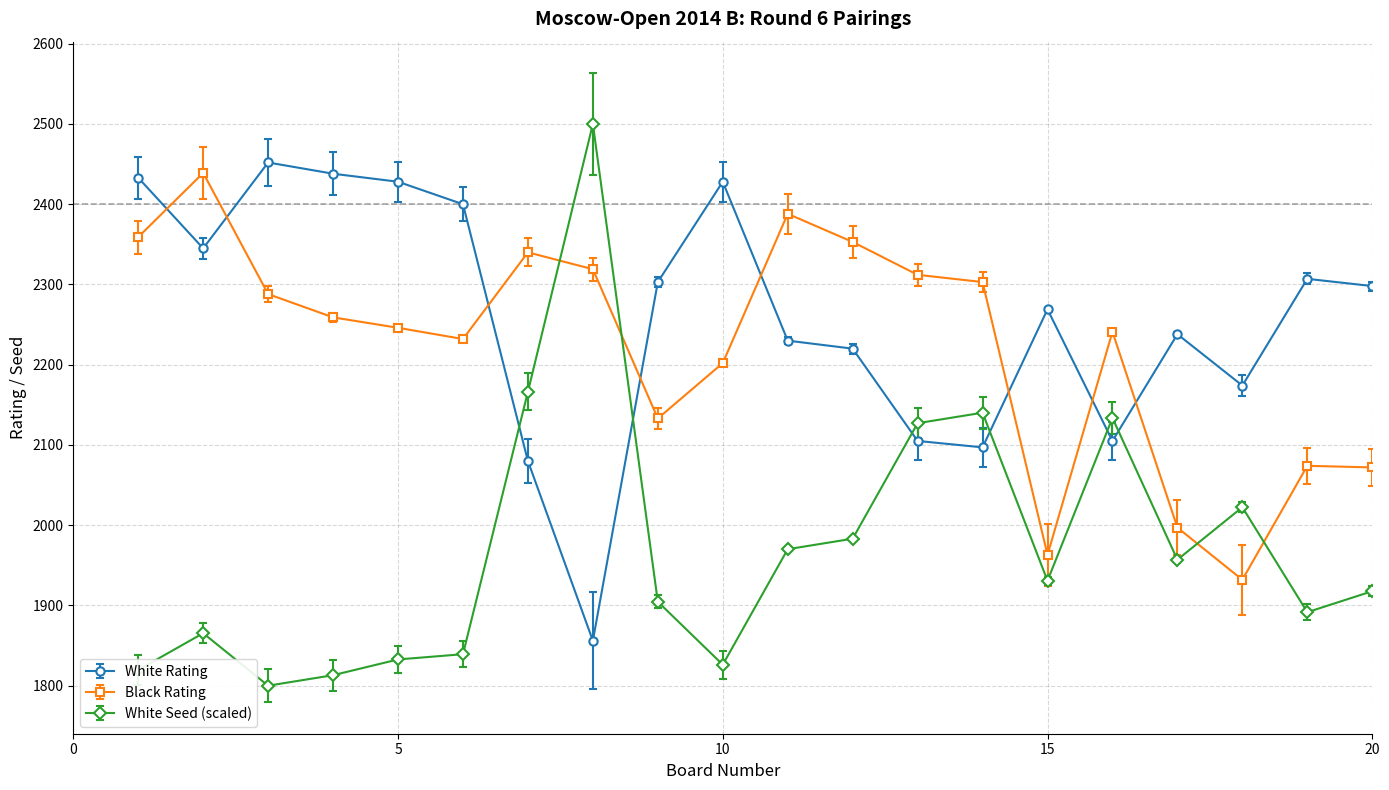

True or false: White Seed (scaled) has more than 2 points higher than both neighbors.

True